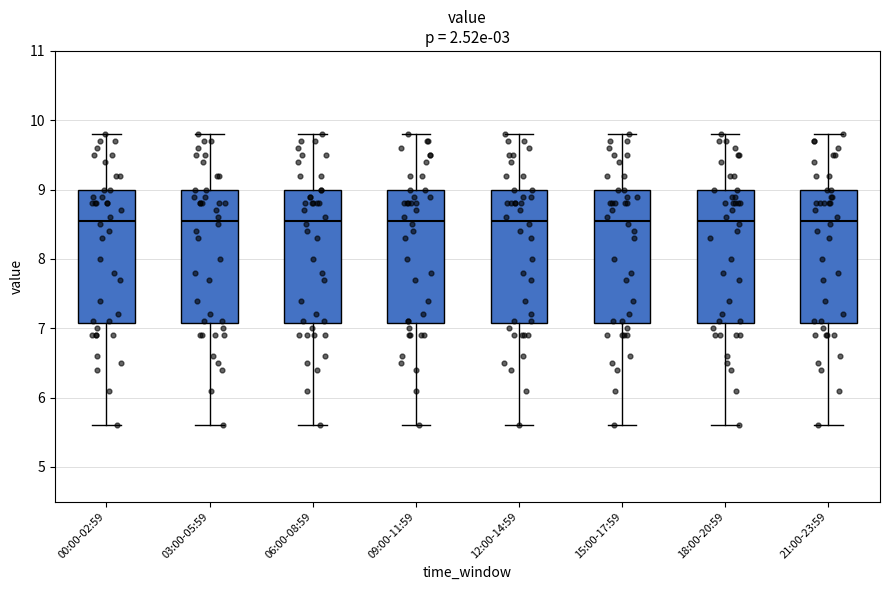

Reading left to right, read every box against the y-axis: the position of its median line, the range the box covers, and the ends of its whiskers. The values are not printed on the chart, so give them approximately, as read against the axis.

00:00-02:59: median 8.6, box 7.1 to 9.0, whiskers 5.6 to 9.8
03:00-05:59: median 8.6, box 7.1 to 9.0, whiskers 5.6 to 9.8
06:00-08:59: median 8.6, box 7.1 to 9.0, whiskers 5.6 to 9.8
09:00-11:59: median 8.6, box 7.1 to 9.0, whiskers 5.6 to 9.8
12:00-14:59: median 8.6, box 7.1 to 9.0, whiskers 5.6 to 9.8
15:00-17:59: median 8.6, box 7.1 to 9.0, whiskers 5.6 to 9.8
18:00-20:59: median 8.6, box 7.1 to 9.0, whiskers 5.6 to 9.8
21:00-23:59: median 8.6, box 7.1 to 9.0, whiskers 5.6 to 9.8